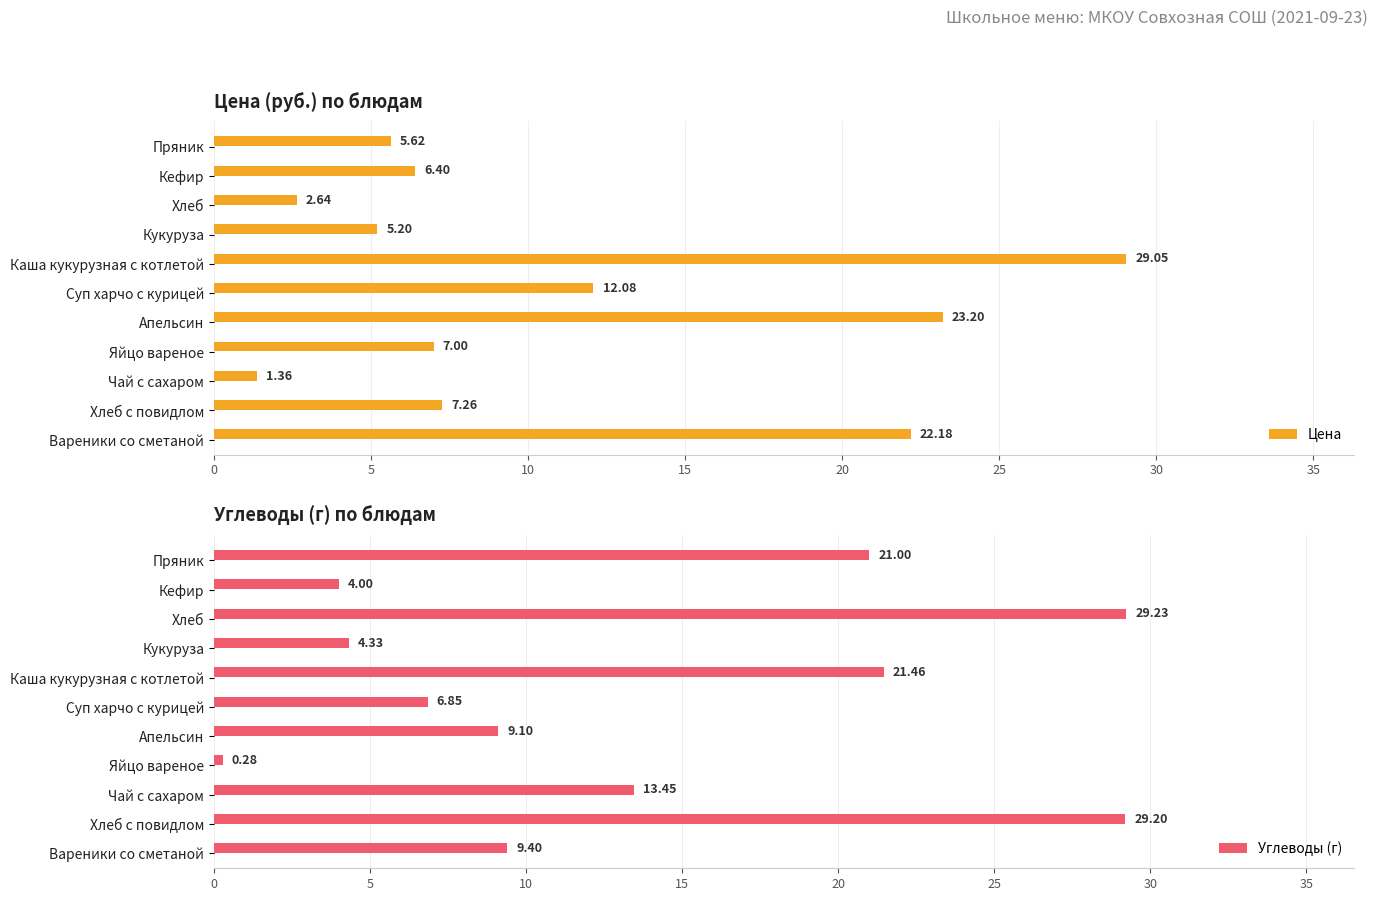

The Цена series shows 10.1 at Вареники со сметаной. True or false?

False